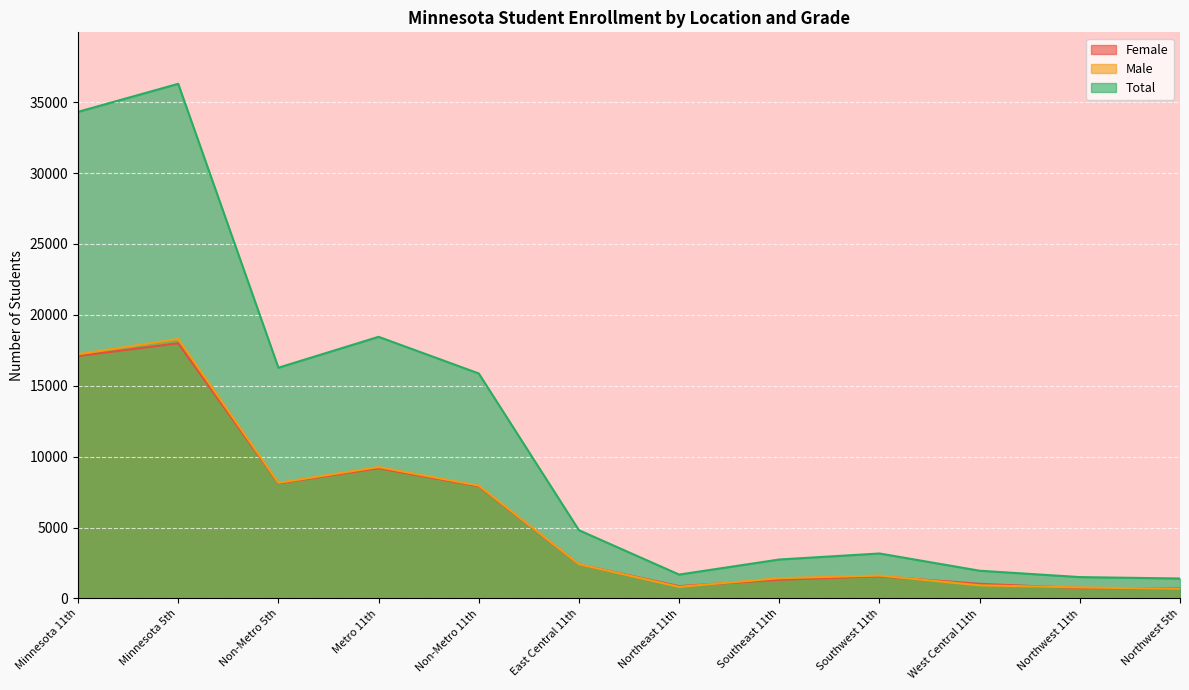

What value does the Male series have at Southwest 11th, to the nearest 100?

1600